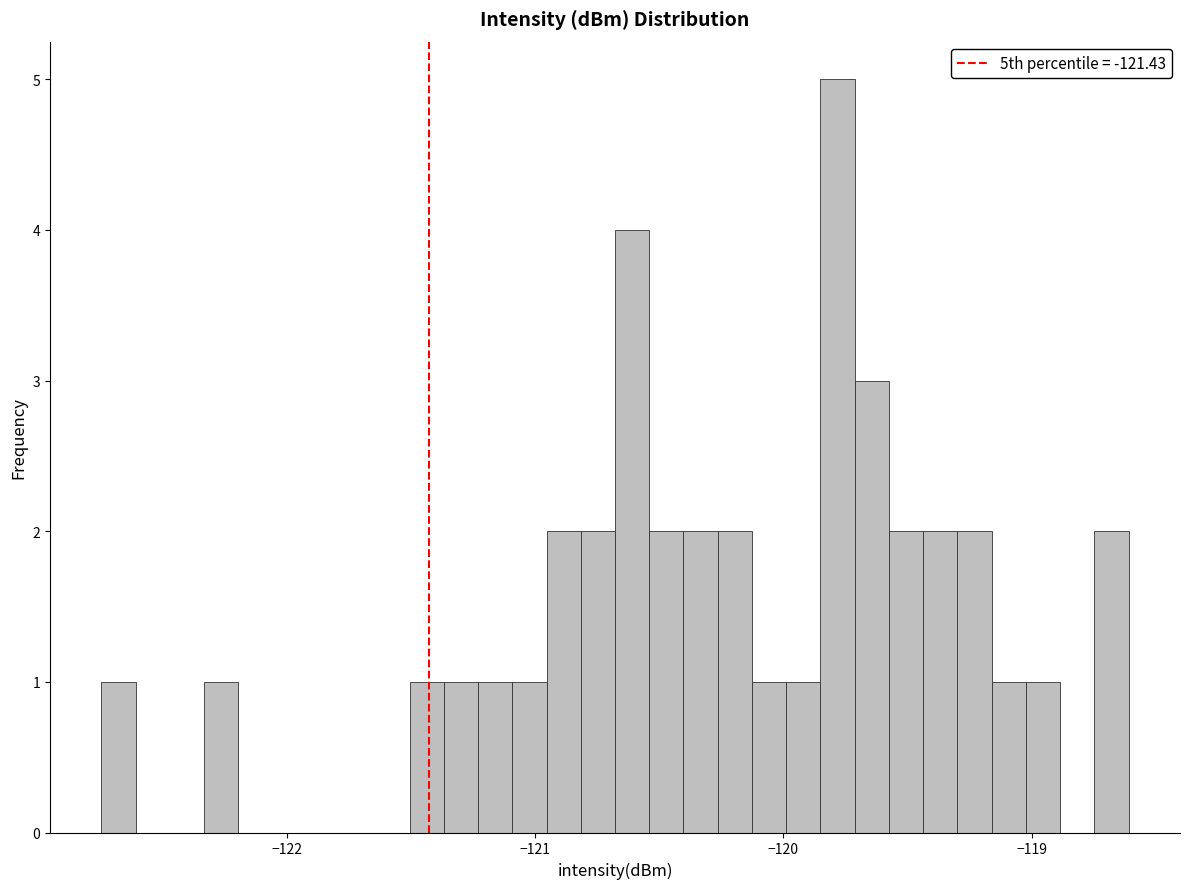

Read against the x-axis, roughly where is the centre of the tallest bar?

-119.8